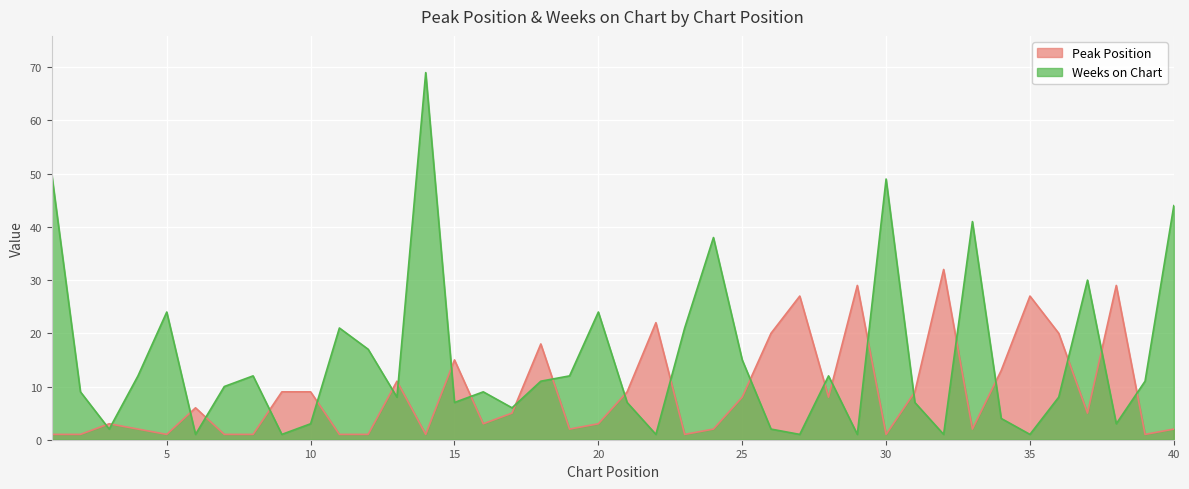

Between which two adjacent categories do Peak Position and Weeks on Chart first intersect?

2 and 3